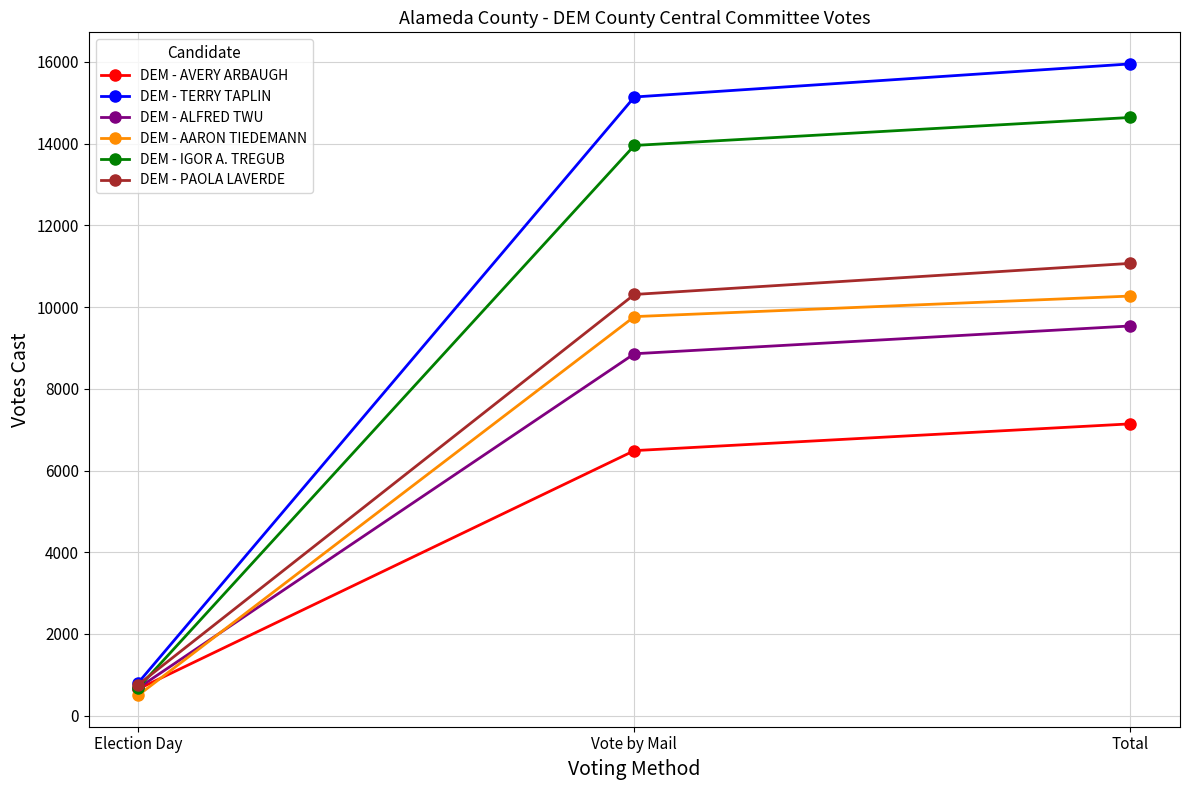

Reading left to right, transcribe all the data shown in this chart.

DEM - AVERY ARBAUGH: 655	6488	7143
DEM - TERRY TAPLIN: 810	15143	15953
DEM - ALFRED TWU: 680	8859	9539
DEM - AARON TIEDEMANN: 503	9768	10271
DEM - IGOR A. TREGUB: 685	13957	14642
DEM - PAOLA LAVERDE: 761	10310	11071